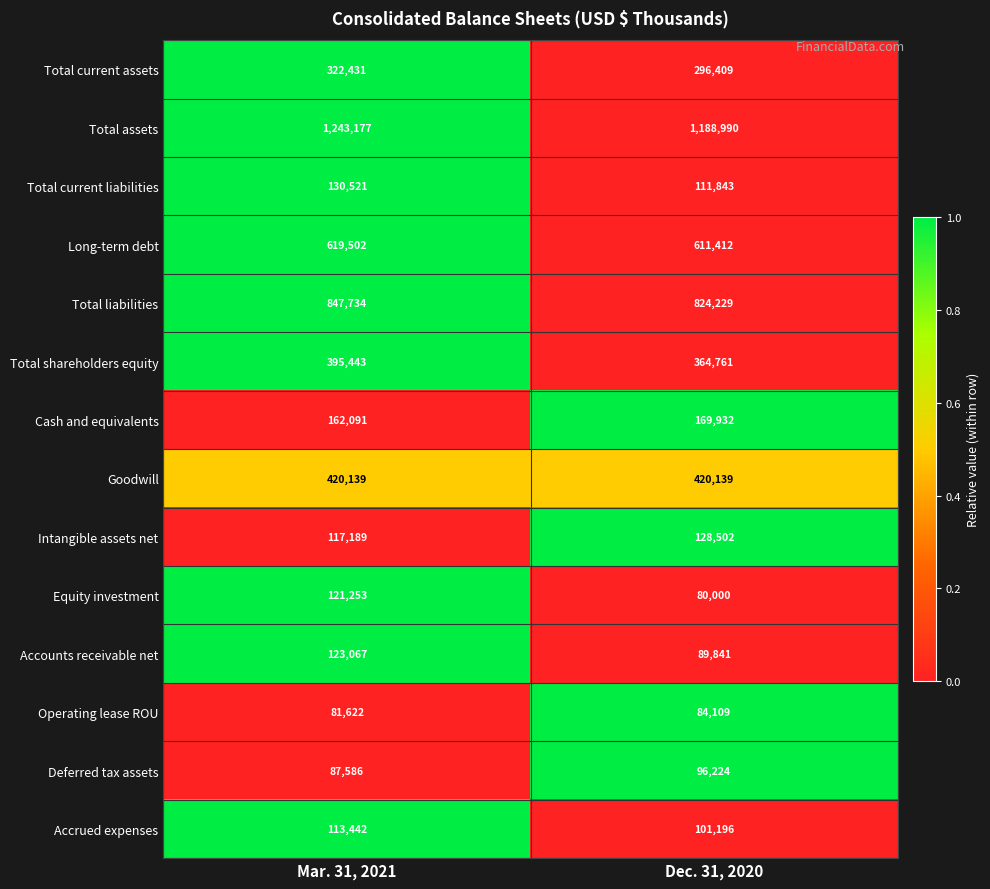

At Mar. 31, 2021, list the series in order from largest to smallest.

Total assets, Total liabilities, Long-term debt, Goodwill, Total shareholders equity, Total current assets, Cash and equivalents, Total current liabilities, Accounts receivable net, Equity investment, Intangible assets net, Accrued expenses, Deferred tax assets, Operating lease ROU